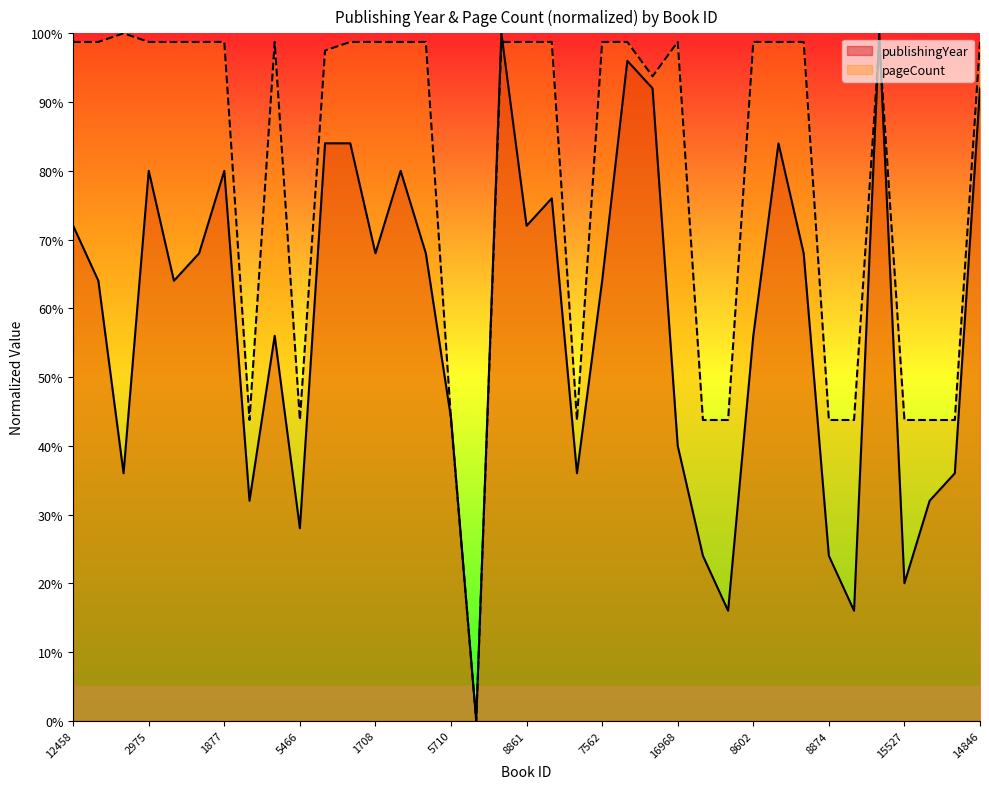

Does the chart display data point markers on the line(s)?

No